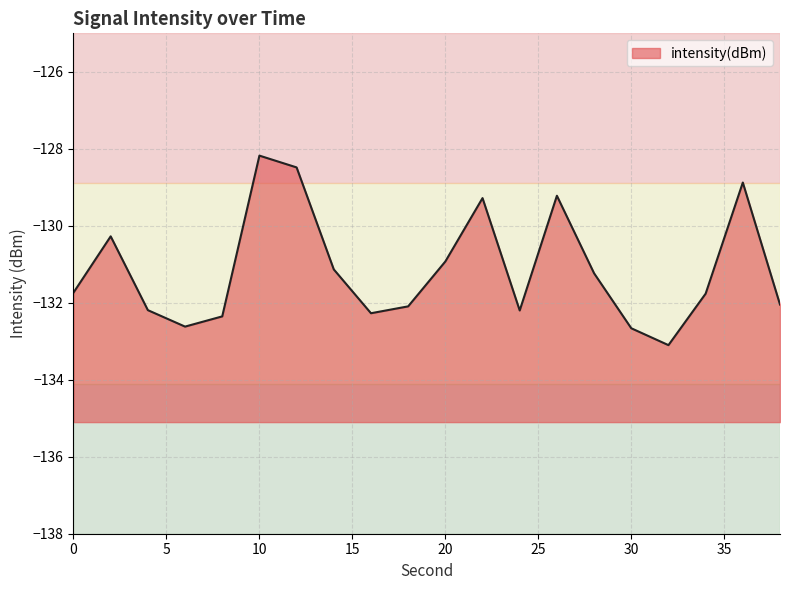

At which category does the data reach its first local peak?

2